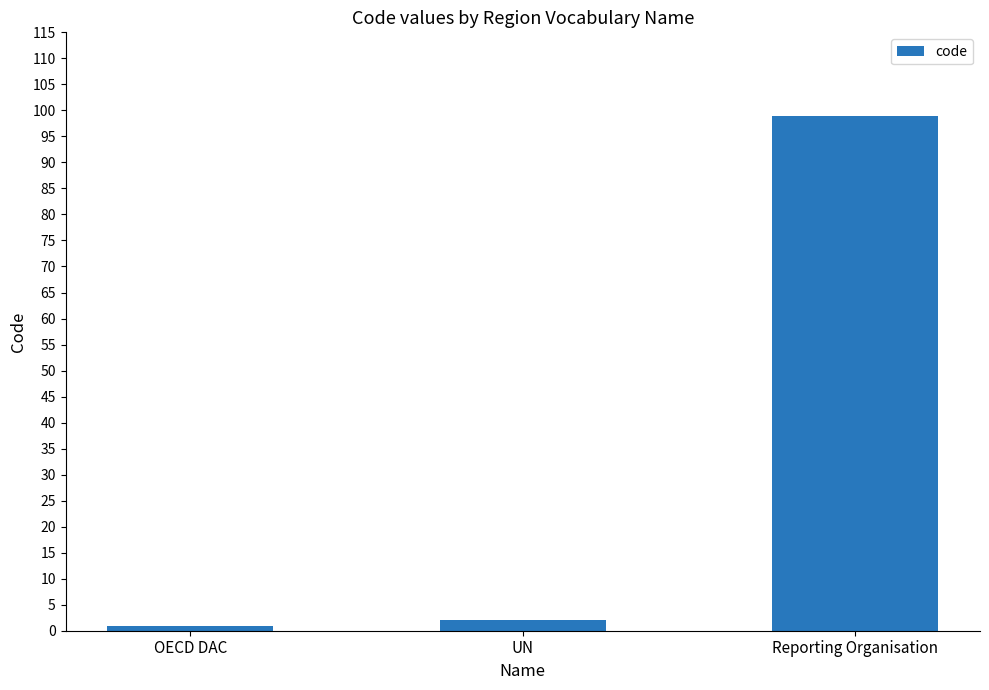

Are the bars grouped side by side (vs. stacked)?

No